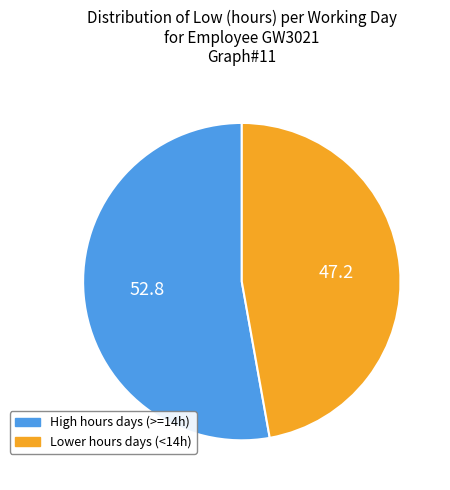

Is there a majority slice in this chart?

Yes